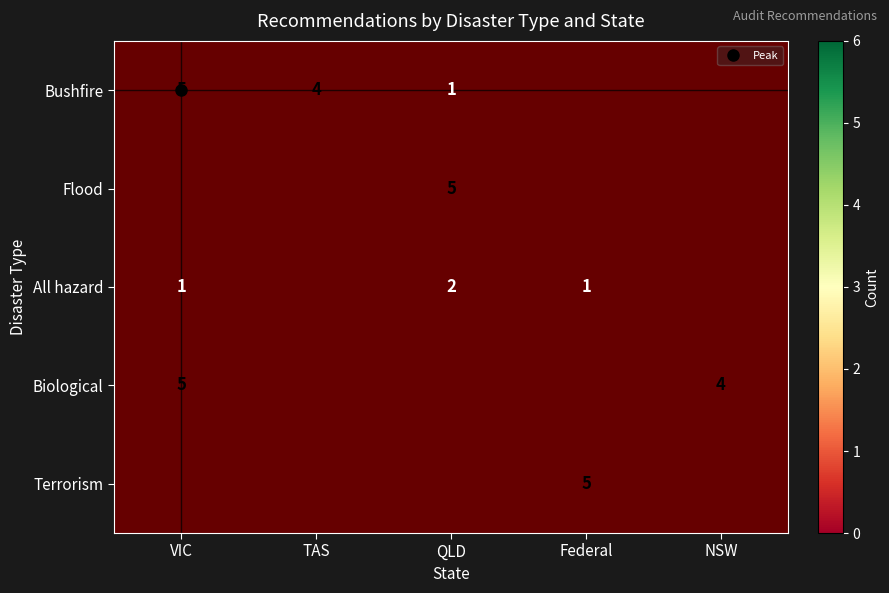

How many values in Flood are above zero?

1